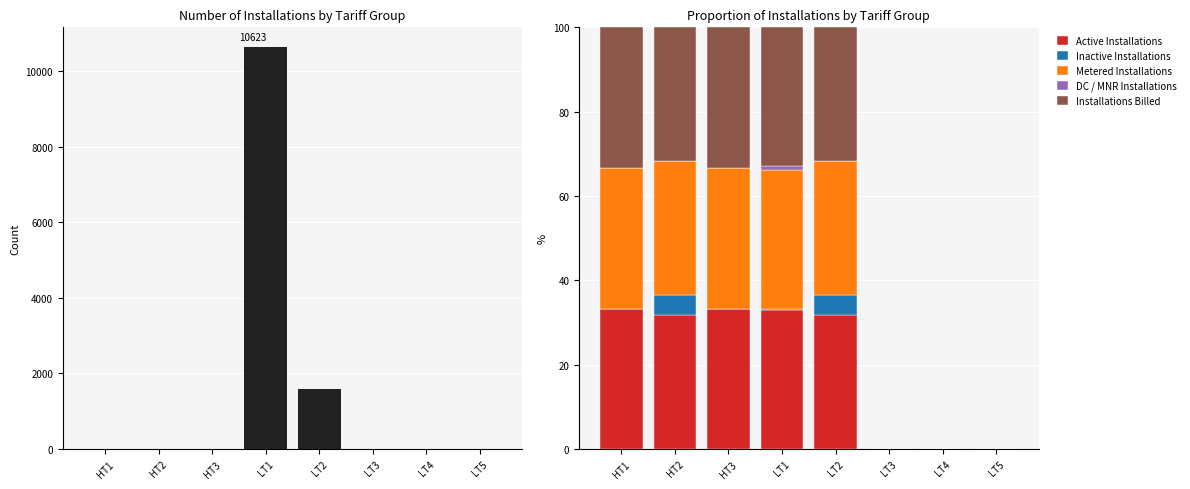

How many data points in Active Installations are less than 31?

3